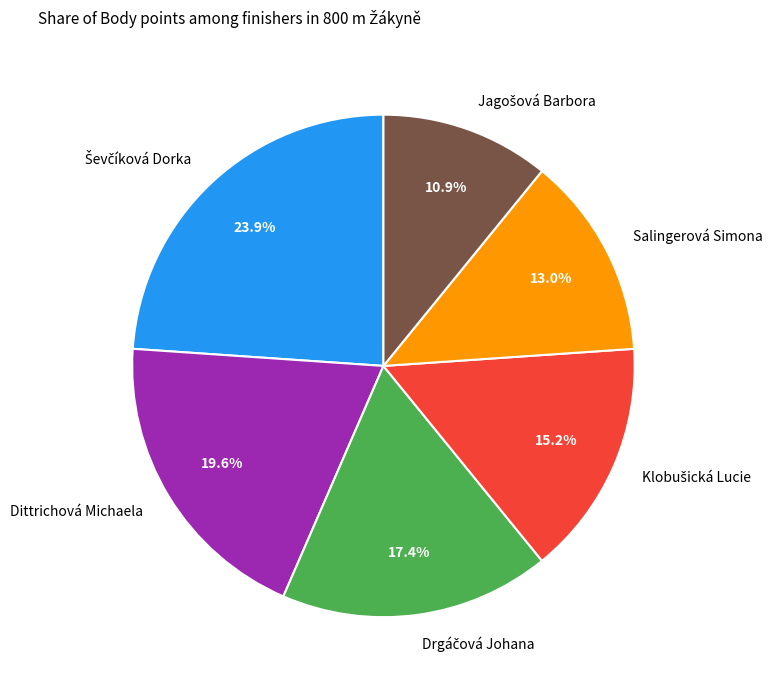

Is Salingerová Simona the majority of the pie?

No